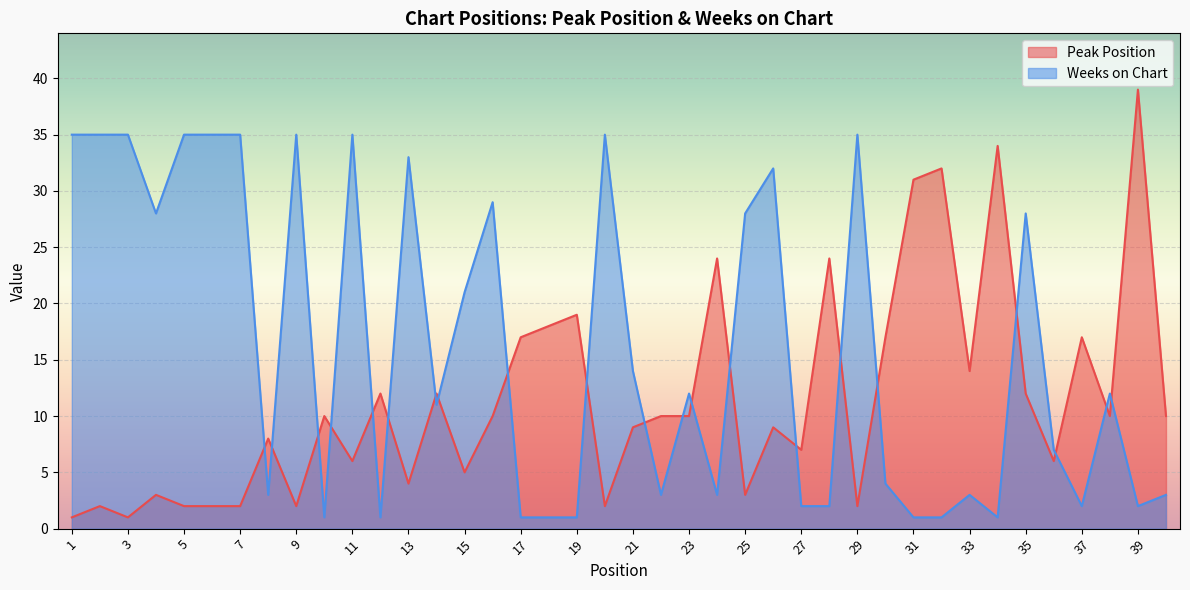

Which category has the lowest value in the Peak Position series?

1